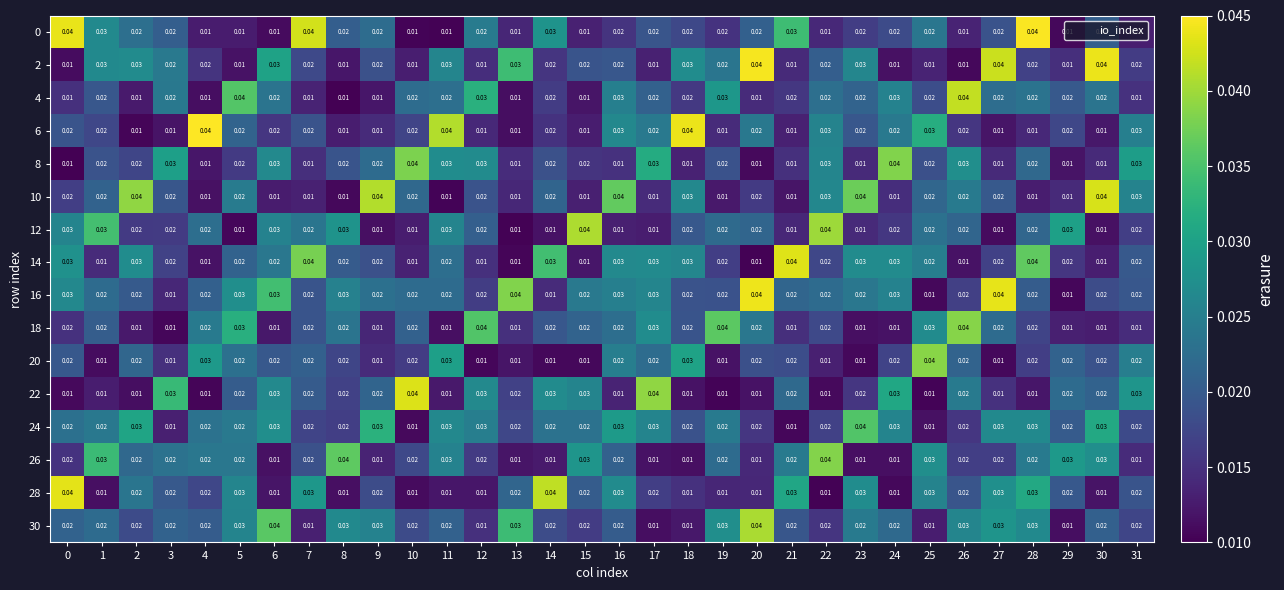

Is the value of 24 at 14 greater than the value of 18 at 31?

Yes